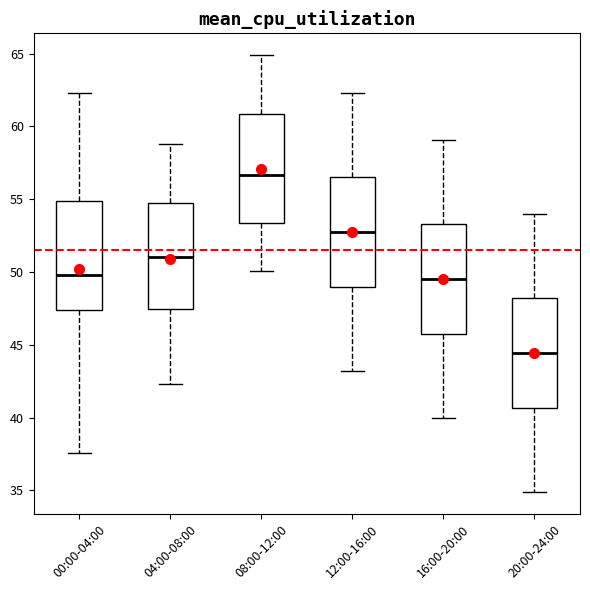

Reading left to right, read every box against the y-axis: the position of its median line, the range the box covers, and the ends of its whiskers. The values are not printed on the chart, so give them approximately, as read against the axis.

00:00-04:00: median 50.0, box 47.5 to 55.0, whiskers 37.5 to 62.5
04:00-08:00: median 51.0, box 47.5 to 55.0, whiskers 42.5 to 59.0
08:00-12:00: median 56.5, box 53.5 to 61.0, whiskers 50.0 to 65.0
12:00-16:00: median 53.0, box 49.0 to 56.5, whiskers 43.0 to 62.5
16:00-20:00: median 49.5, box 46.0 to 53.5, whiskers 40.0 to 59.0
20:00-24:00: median 44.5, box 40.5 to 48.0, whiskers 35.0 to 54.0